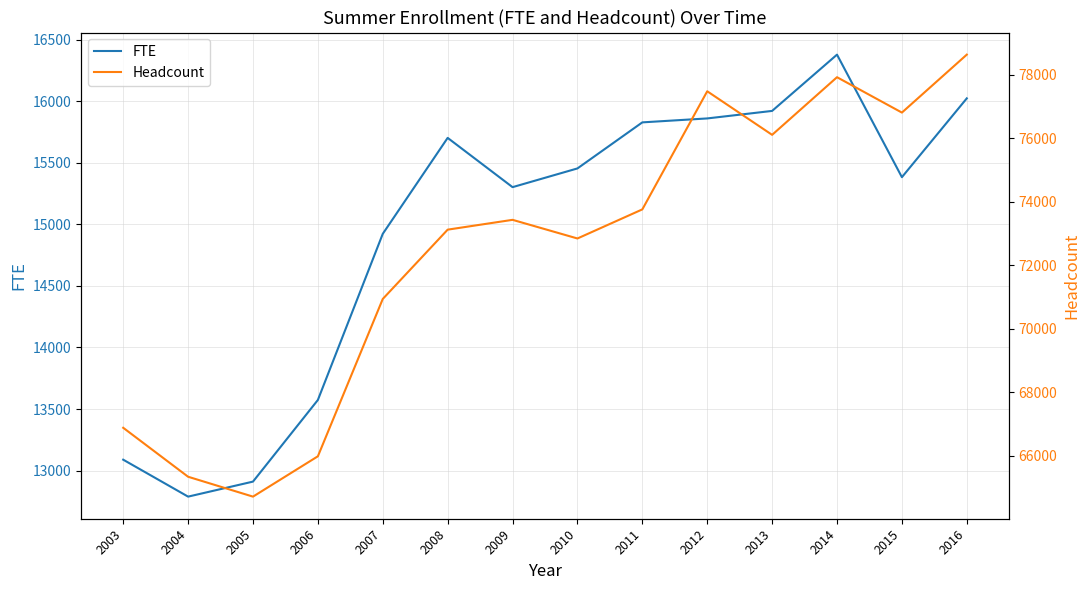

What is the sum of the Headcount values at 2006 and 2013?

142083.0